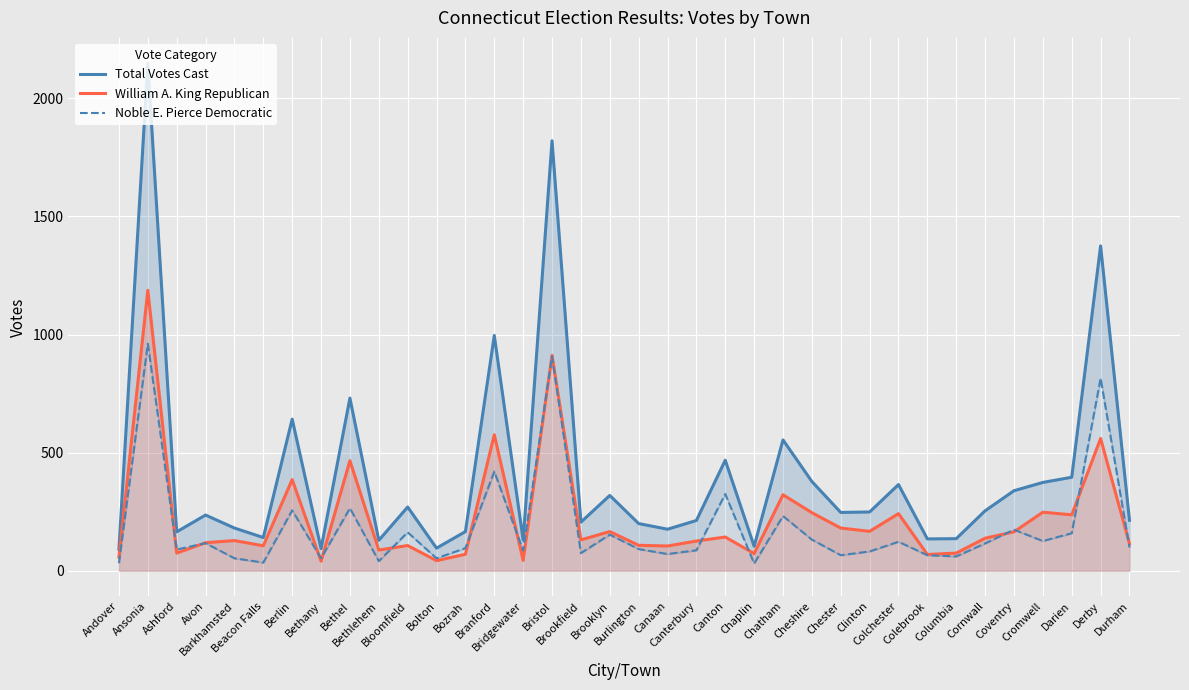

Where does the William A. King Republican series first go above 131?

Ansonia